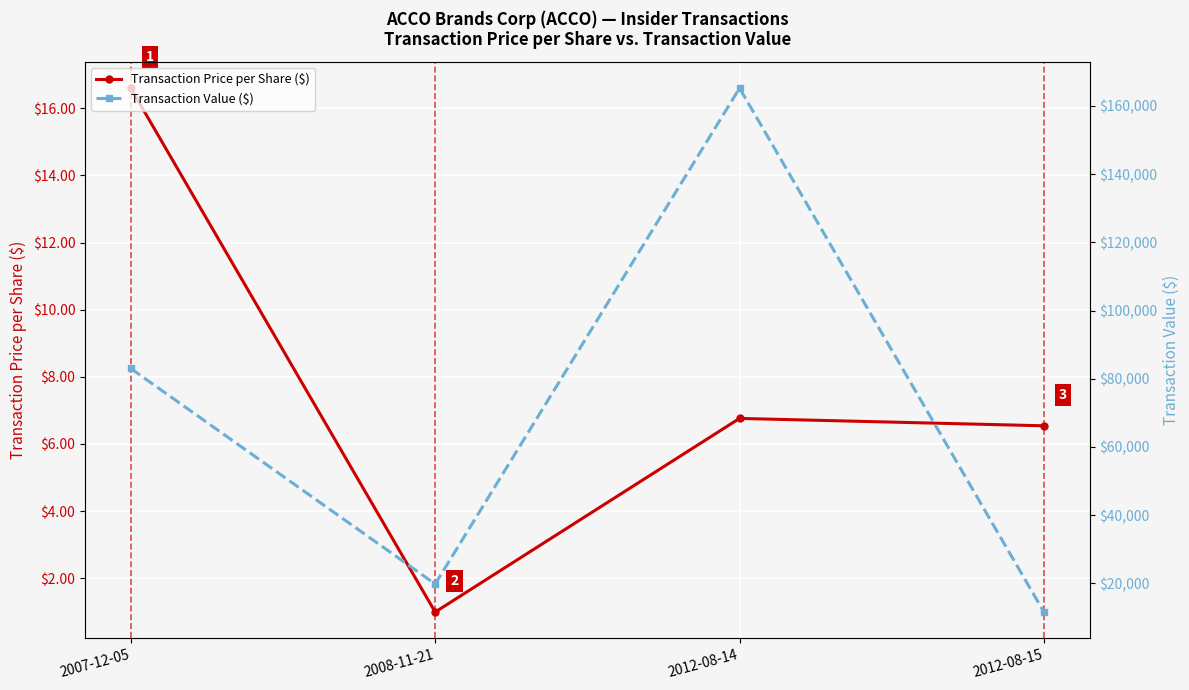

What is the label of the 2nd point from the left?

2008-11-21